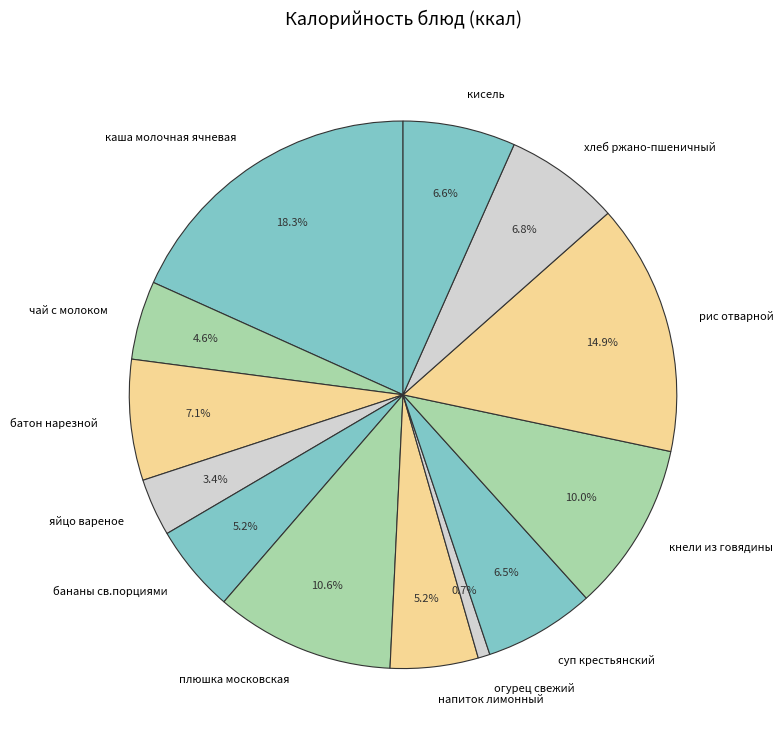

To the nearest percent, what is the average slice percentage?

8%